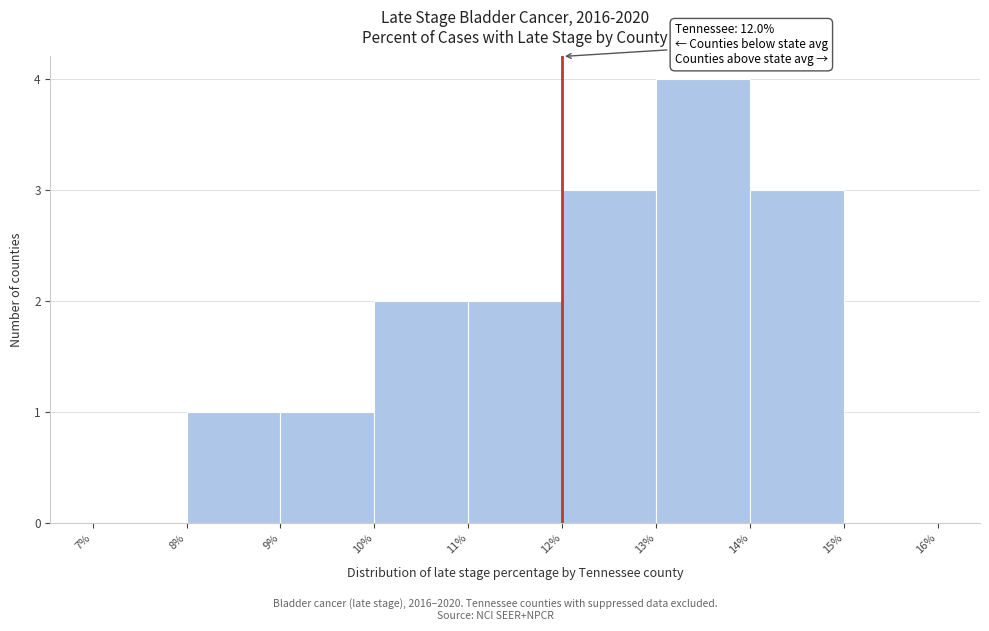

Over which range of the x-axis is the bar tallest?

13% to 14%